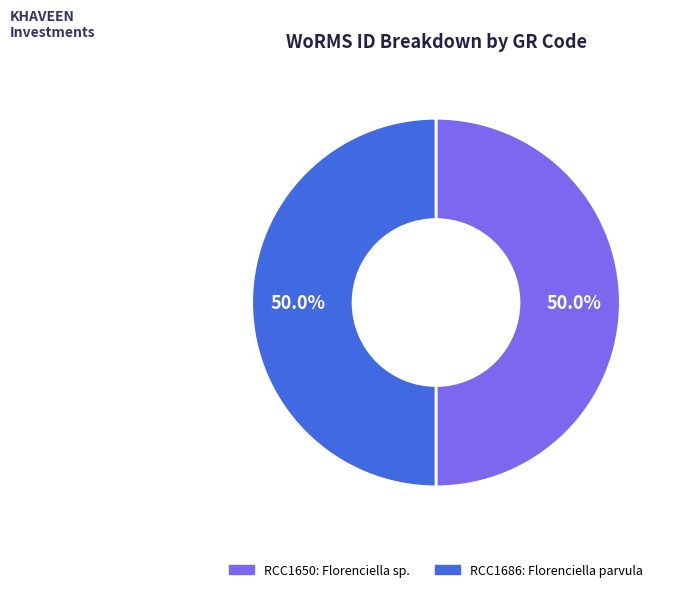

Approximately how many times larger is the value at RCC1686 compared to RCC1650?

1.0